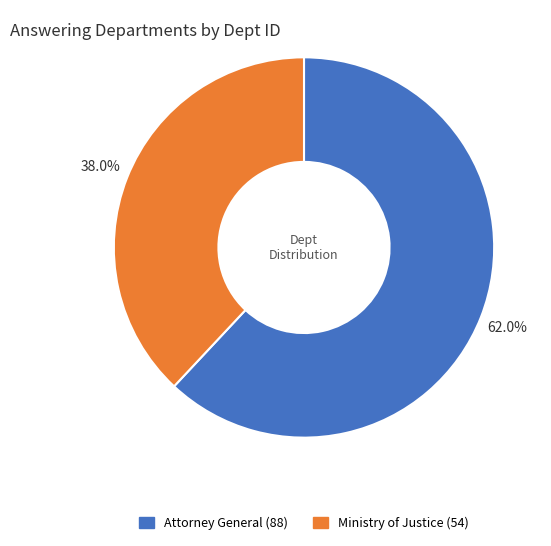

What percentage is the Attorney General (88) slice, to the nearest percent?

62%